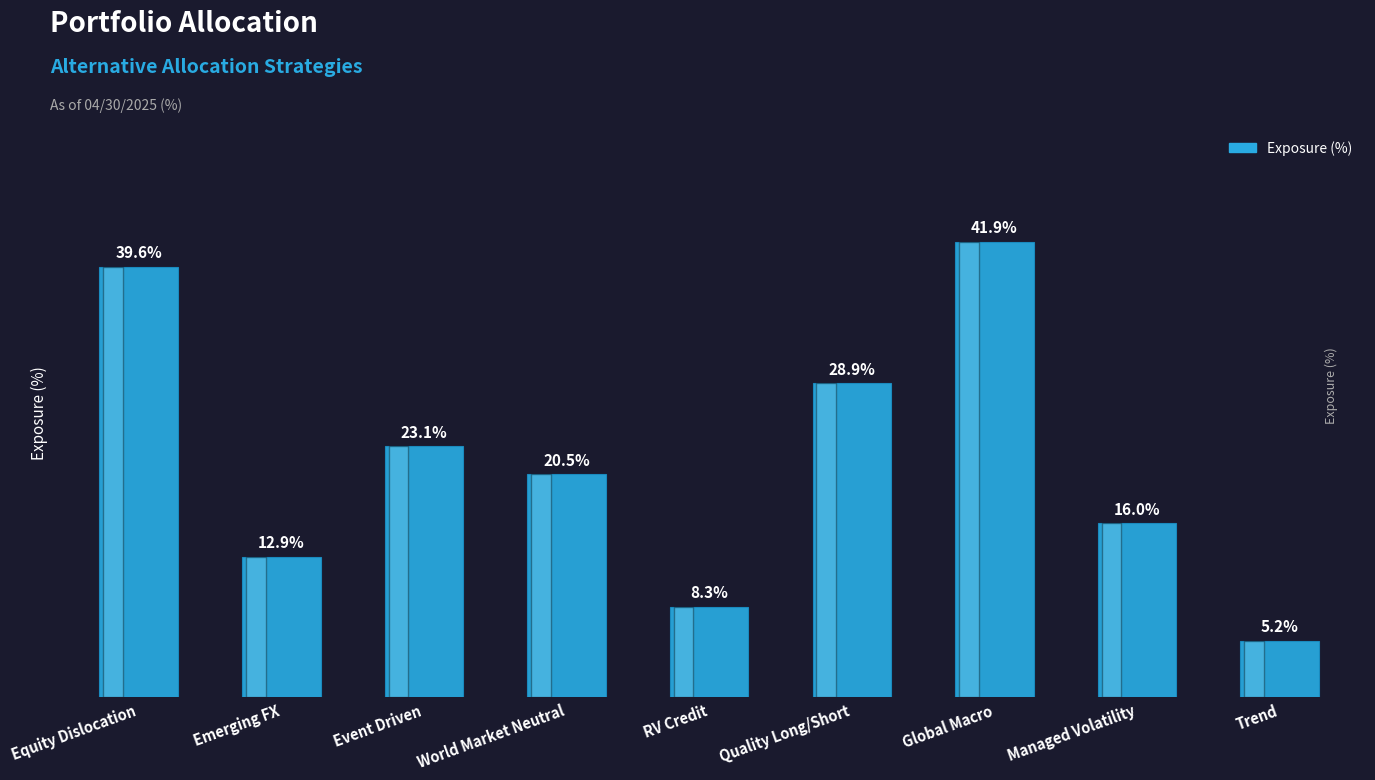

Between Equity Dislocation and Emerging FX, which is larger?

Equity Dislocation